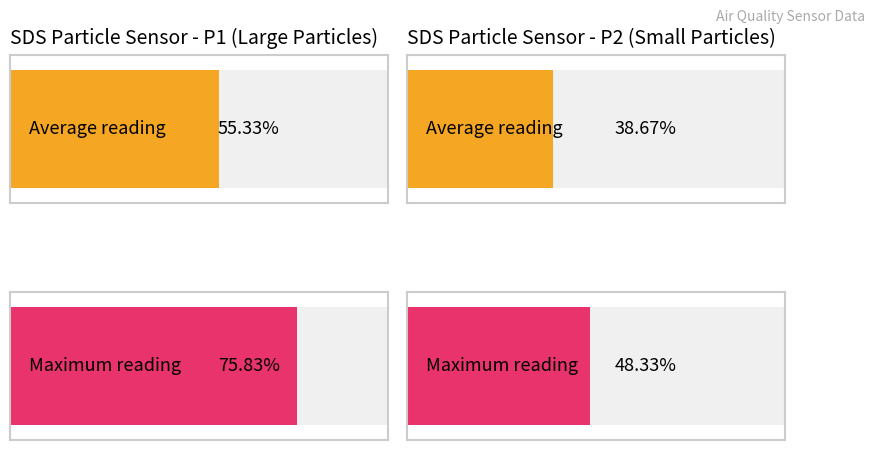

The SDS_P1 series shows 5.3 at 00:26. True or false?

False